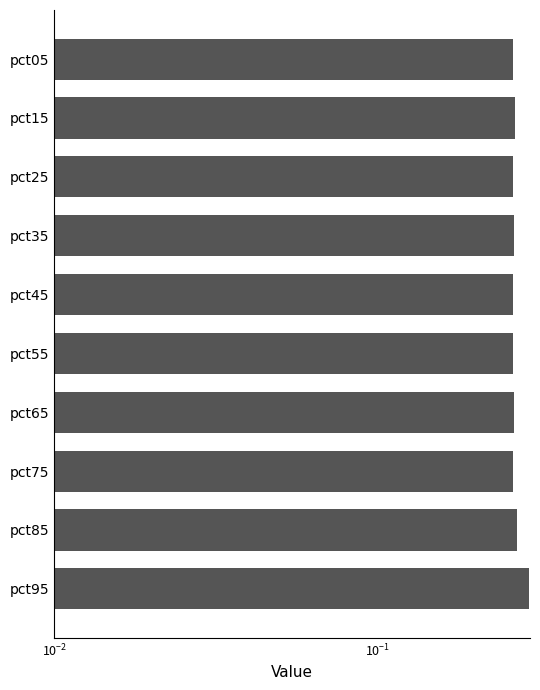

What is the approximate value at pct65?

0.3